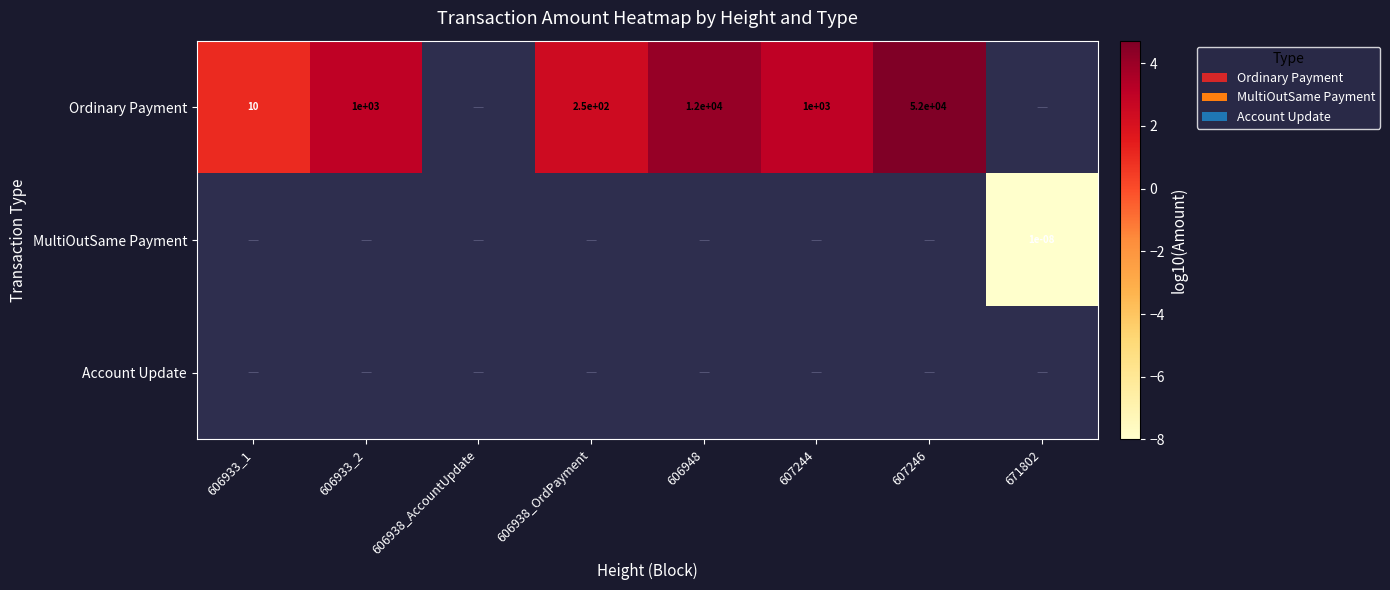

At how many categories does at least one series exceed 0?

6